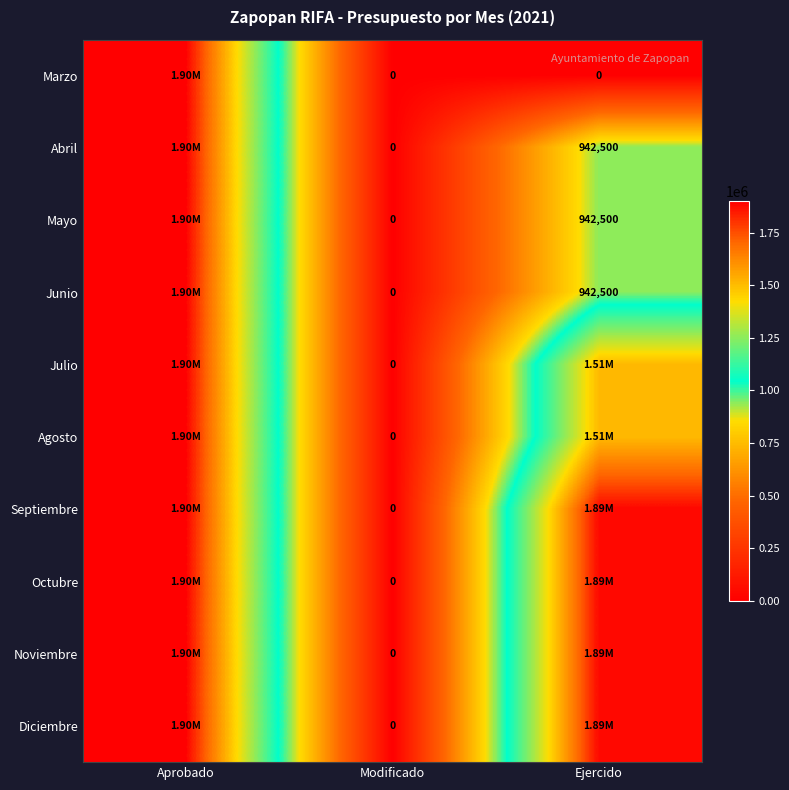

Is the value of Octubre at Modificado greater than the value of Mayo at Ejercido?

No